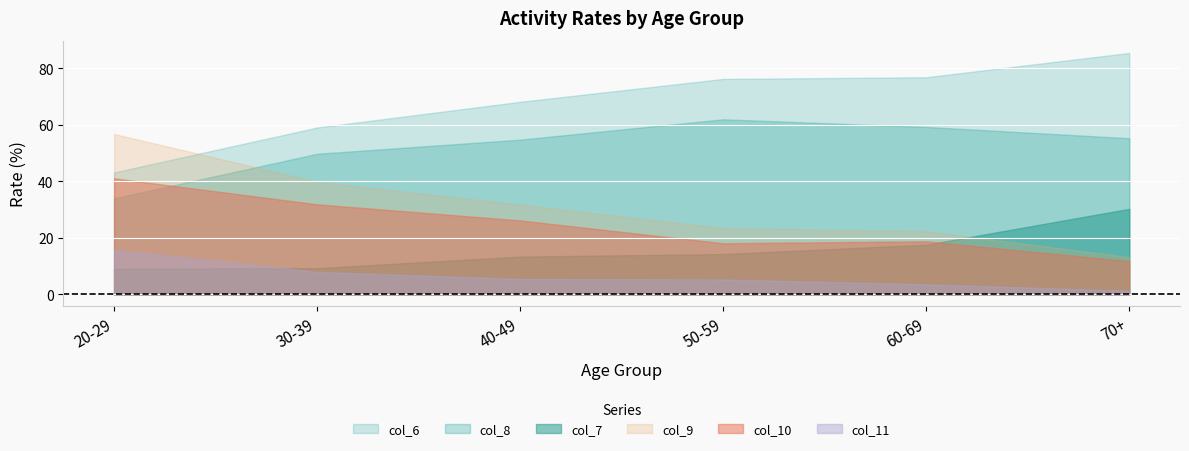

Is the value of col_7 at 40-49 greater than the value of col_8 at 30-39?

No